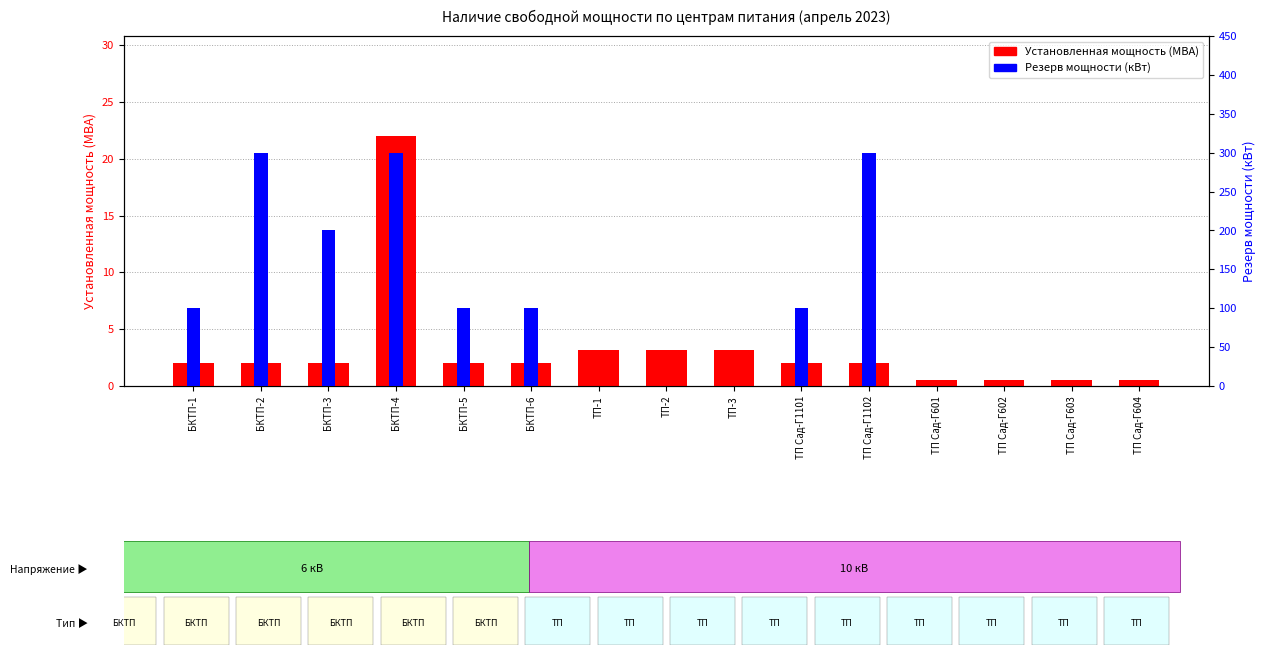

Between ТП Сад-Г602 and БКТП-1, which is larger?

БКТП-1